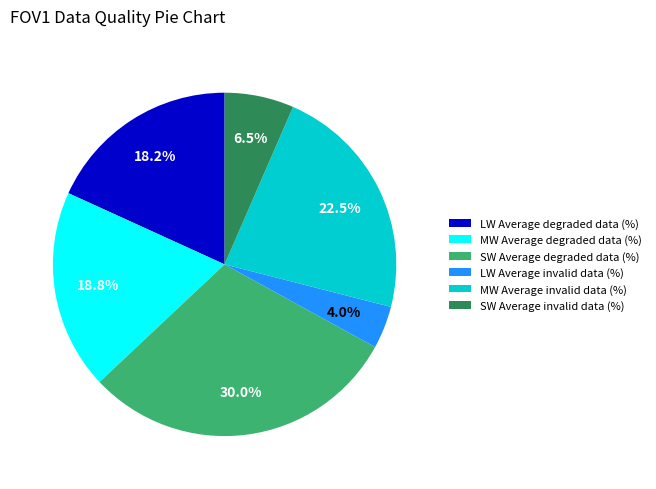

To the nearest percent, what is the average slice percentage?

17%